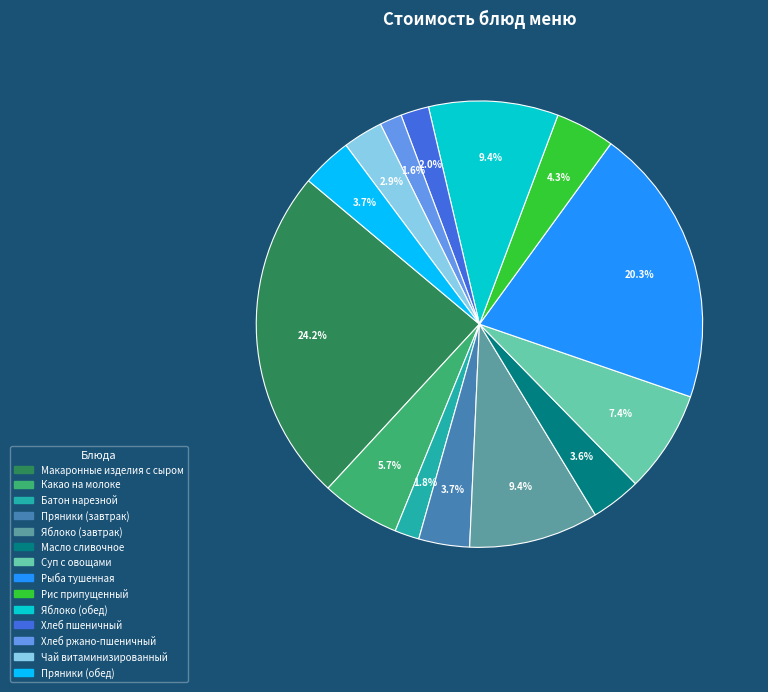

Approximately how many times larger is the value at Какао на молоке compared to Батон нарезной?

3.2